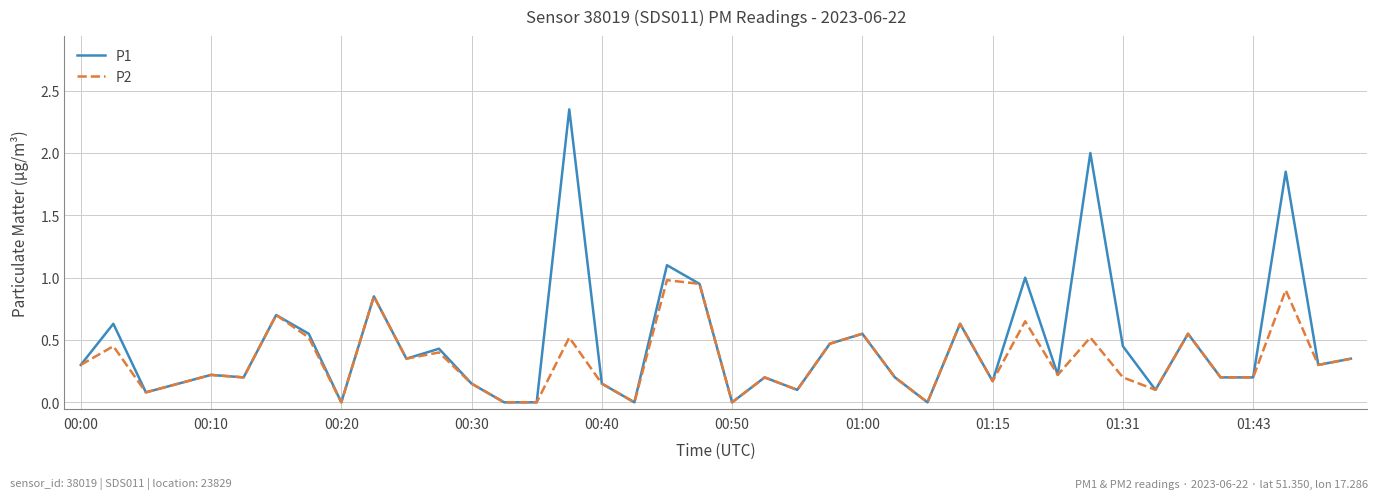

In P1, how many points are higher than both neighbors (excluding endpoints)?

14